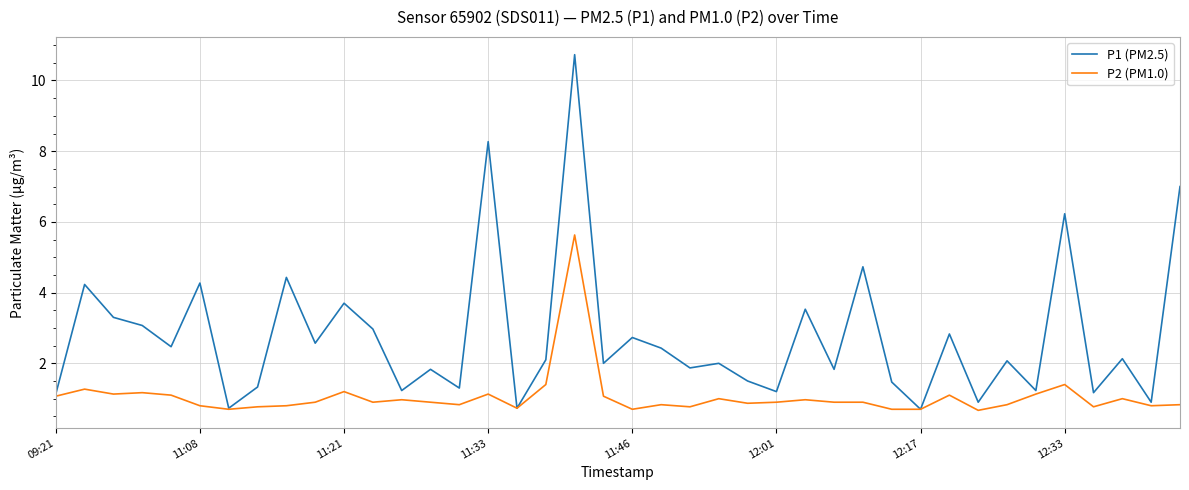

What is the highest value of the P1 (PM2.5) series?

10.7